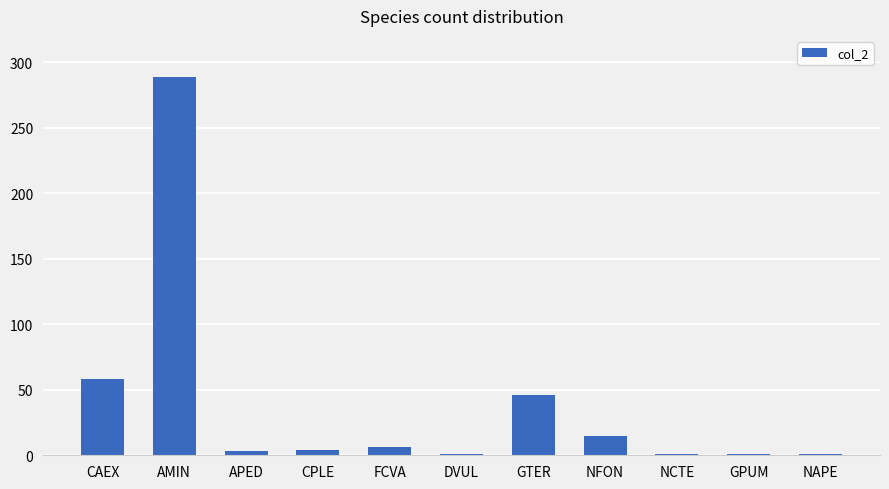

What position from the left is GTER?

7